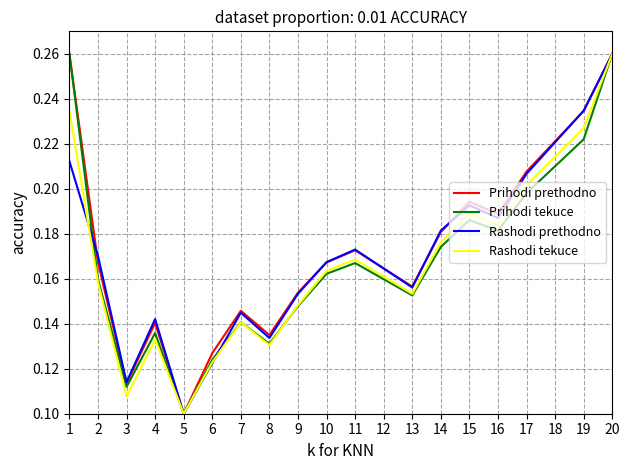

Which label corresponds to the smallest value in the chart?

5